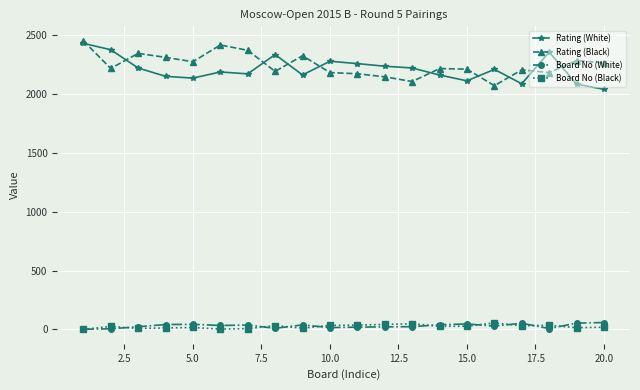

True or false: Board No (Black) and Rating (White) intersect in this chart.

False